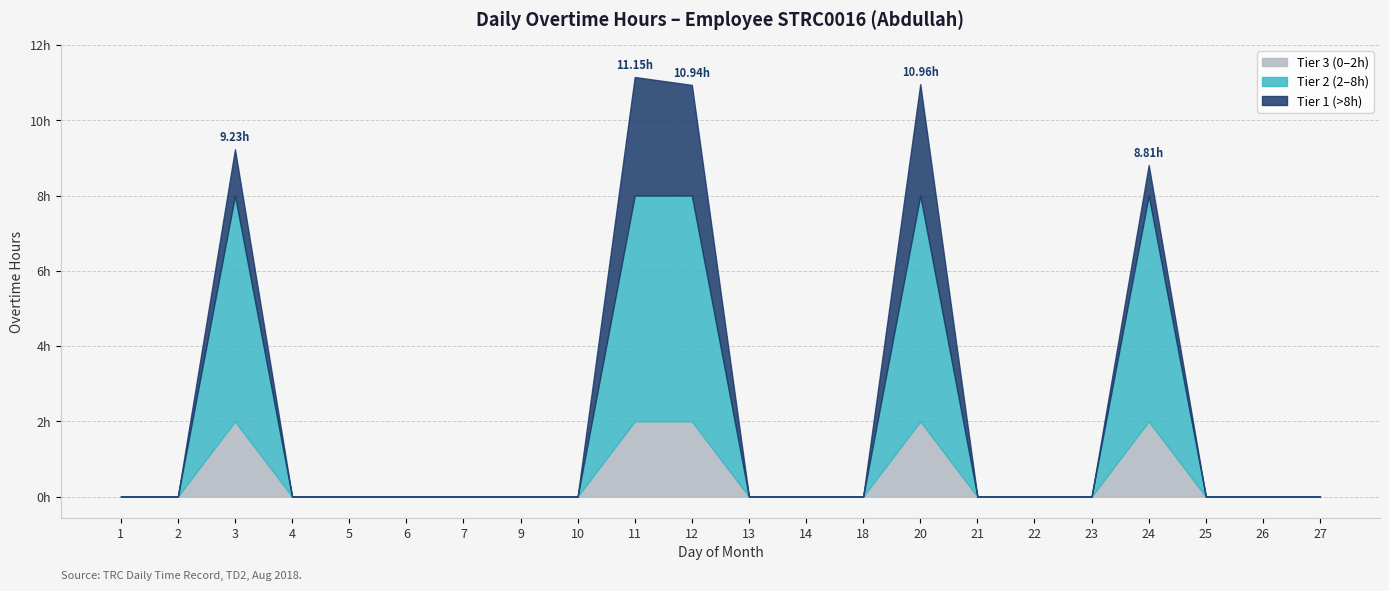

Rank the categories by value from lowest to highest.

1, 2, 4, 5, 6, 7, 9, 10, 13, 14, 18, 21, 22, 23, 25, 26, 27, 24, 3, 12, 20, 11